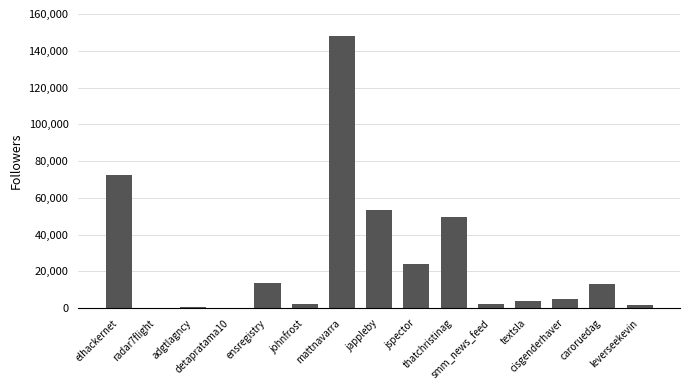

What is the sum of all values?

390841